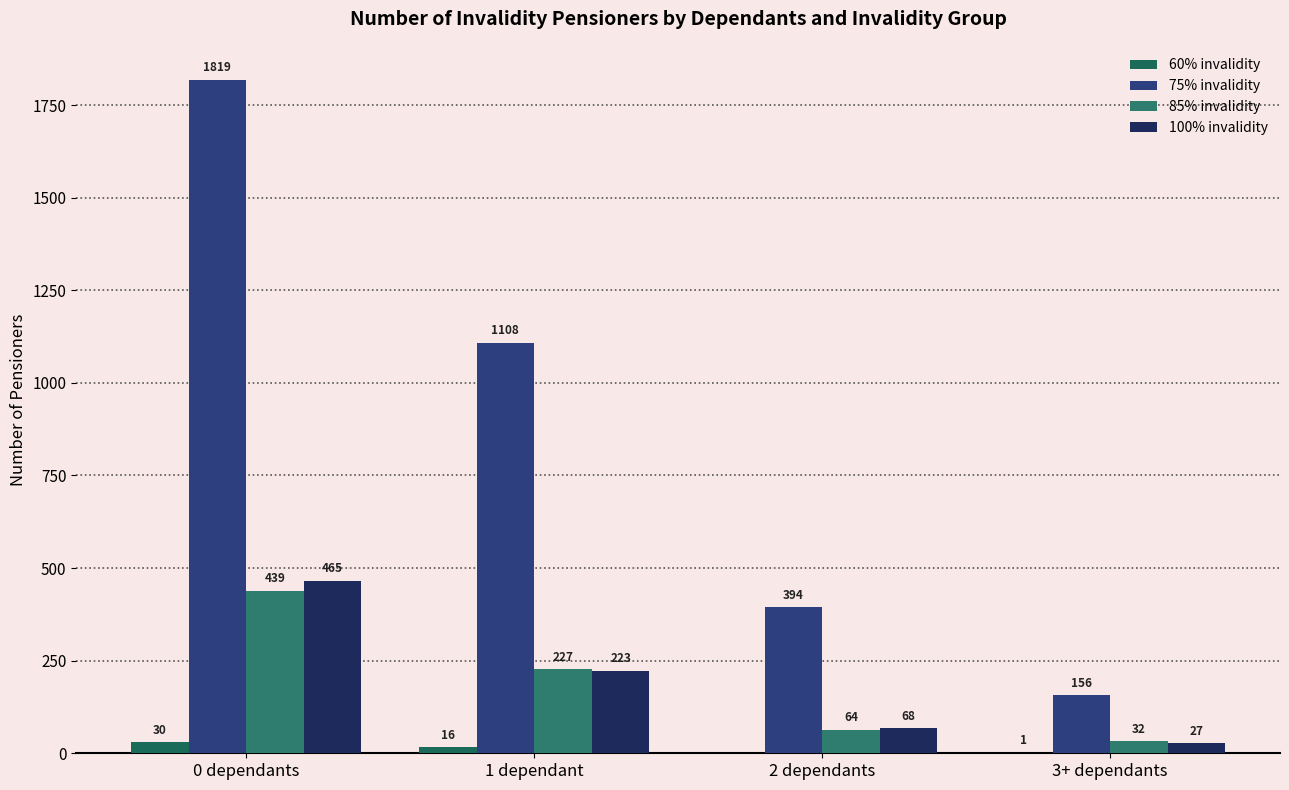

At which category does the chart reach its peak across all series?

0 dependants